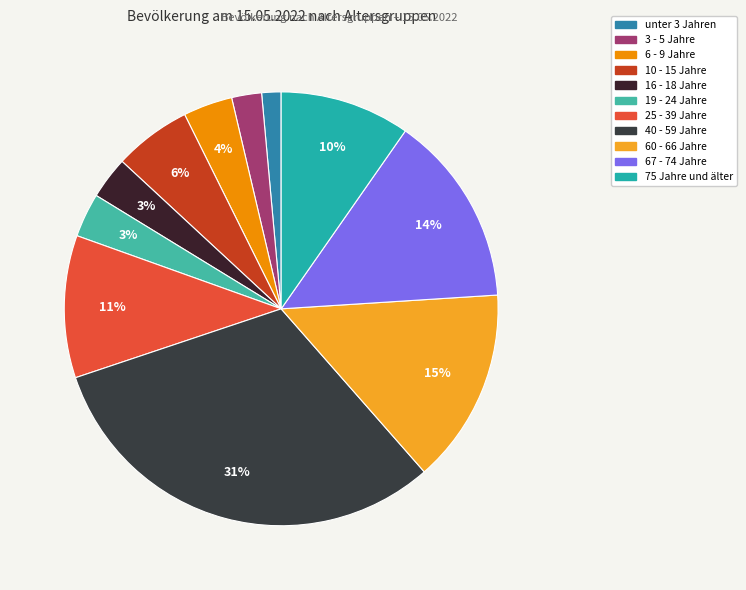

To the nearest percent, what portion does 75 Jahre und älter represent?

10%